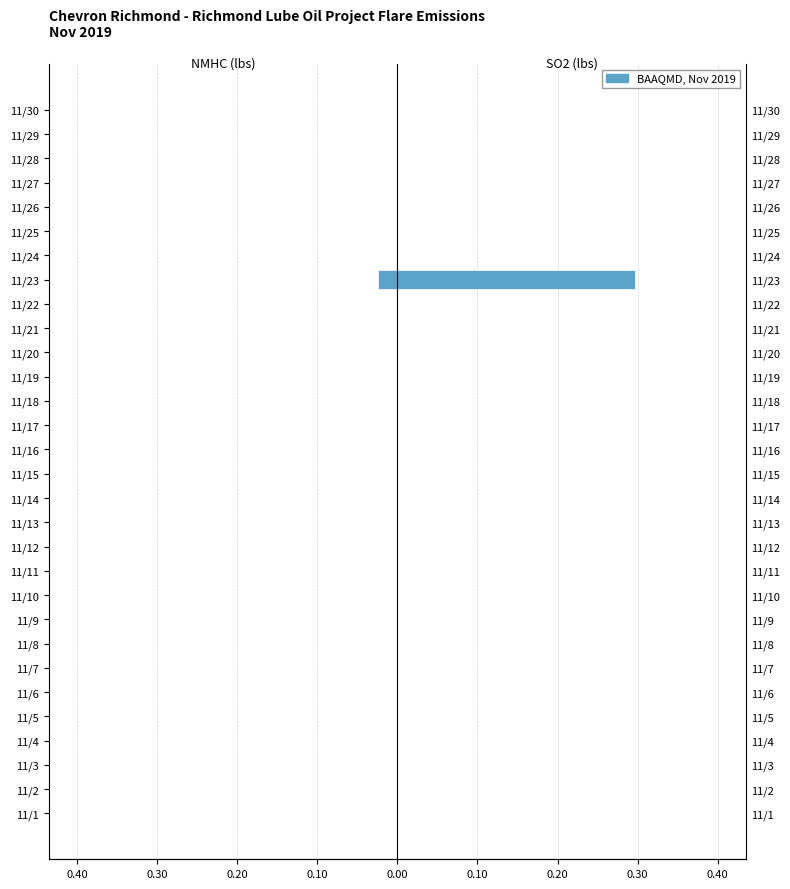

Reading right to left, transcribe all the data shown in this chart.

NMHC (lbs): 0.0	0.0	0.0	0.0	0.0	0.0	0.0	-0.0	0.0	0.0	0.0	0.0	0.0	0.0	0.0	0.0	0.0	0.0	0.0	0.0	0.0	0.0	0.0	0.0	0.0	0.0	0.0	0.0	0.0	0.0
Sulfur Dioxide (lbs): 0.0	0.0	0.0	0.0	0.0	0.0	0.0	0.3	0.0	0.0	0.0	0.0	0.0	0.0	0.0	0.0	0.0	0.0	0.0	0.0	0.0	0.0	0.0	0.0	0.0	0.0	0.0	0.0	0.0	0.0